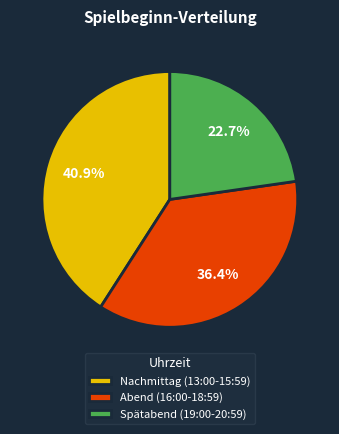

How many segments does this pie chart have?

3